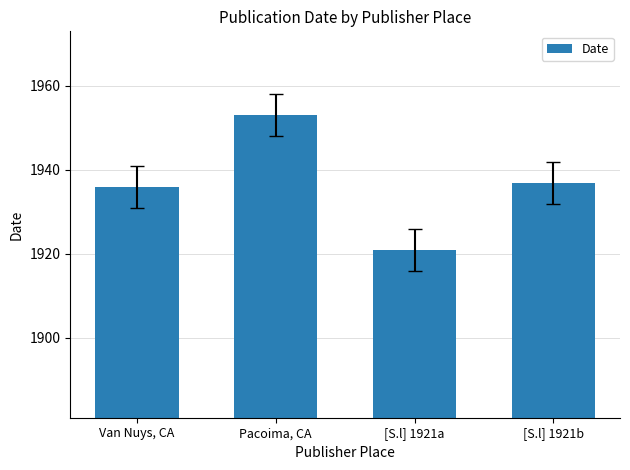

What is the smallest value displayed?

1921